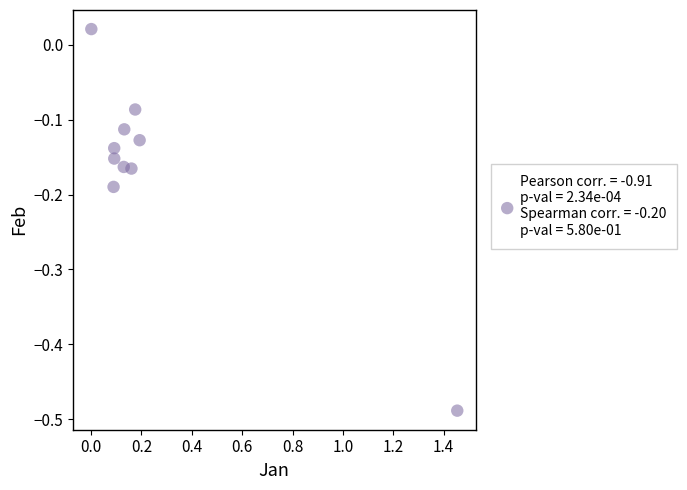

What is the average X value?

0.3